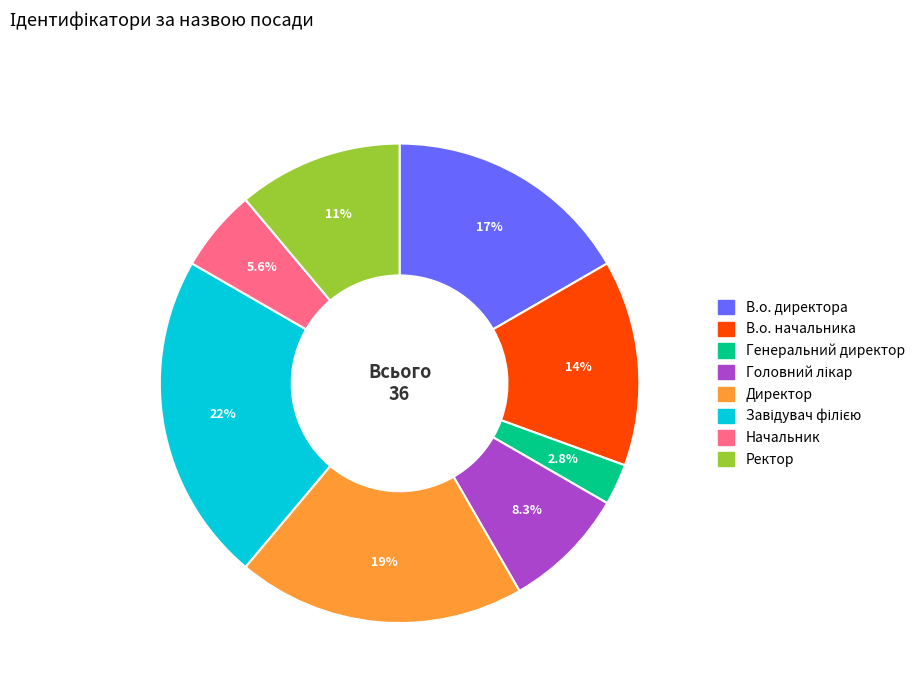

To the nearest percent, what is the difference between the Генеральний директор and Ректор slice percentages?

8%